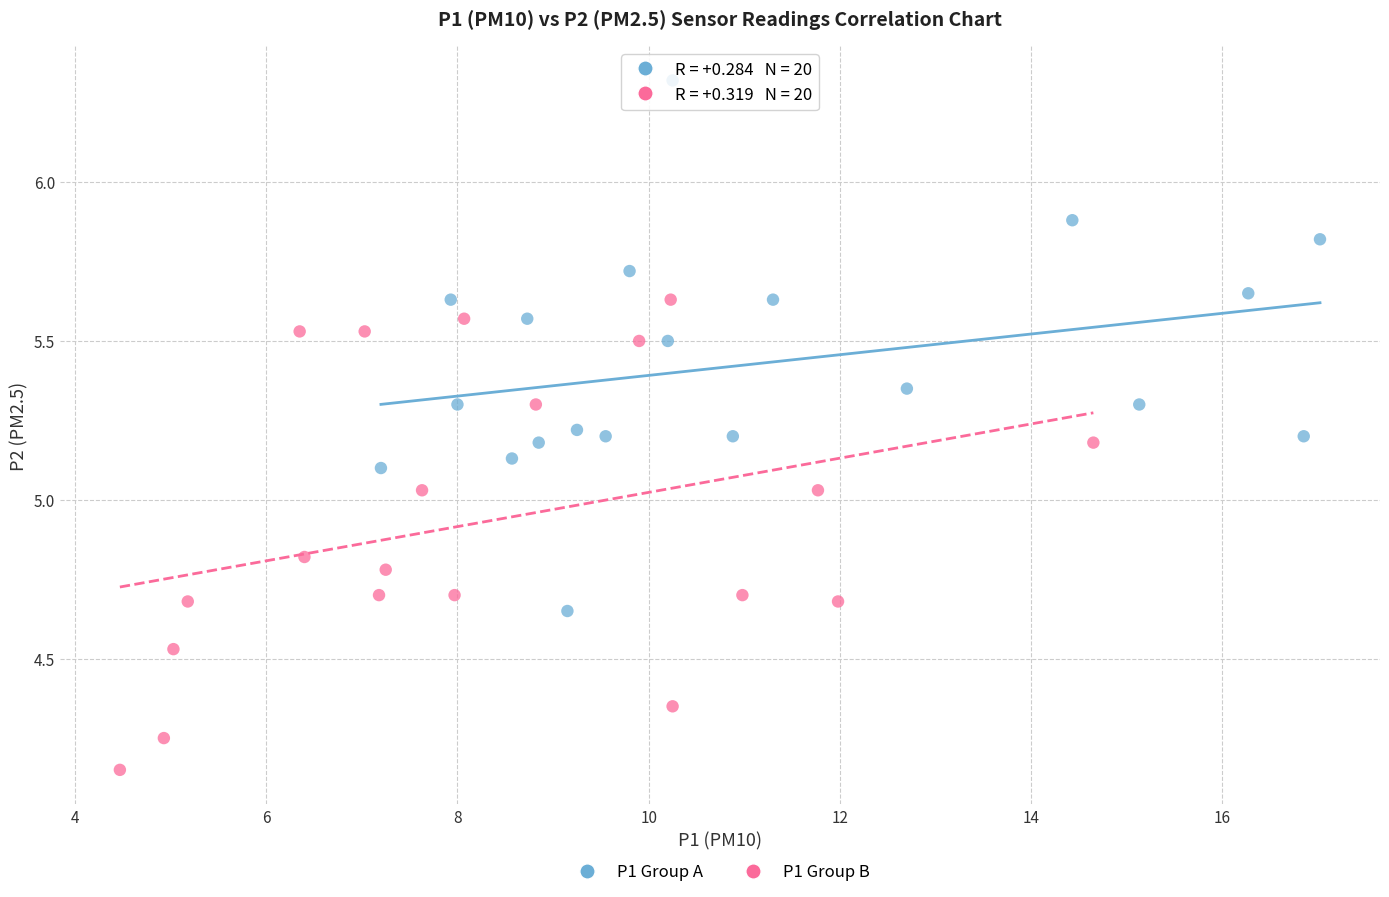

Which series reaches the minimum Y coordinate?

P1 Group B